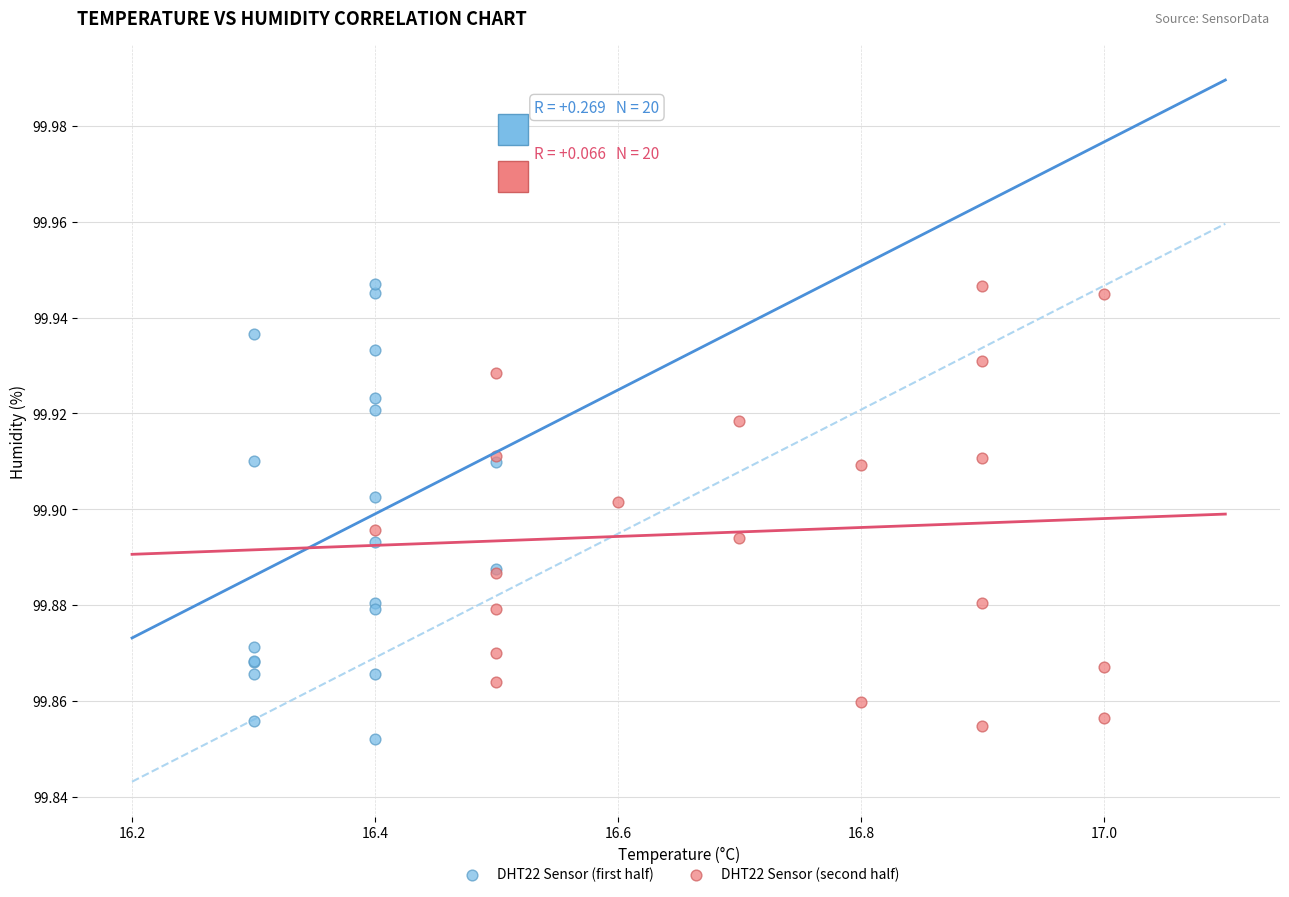

Which series reaches the minimum Y coordinate?

DHT22 Sensor (first half)